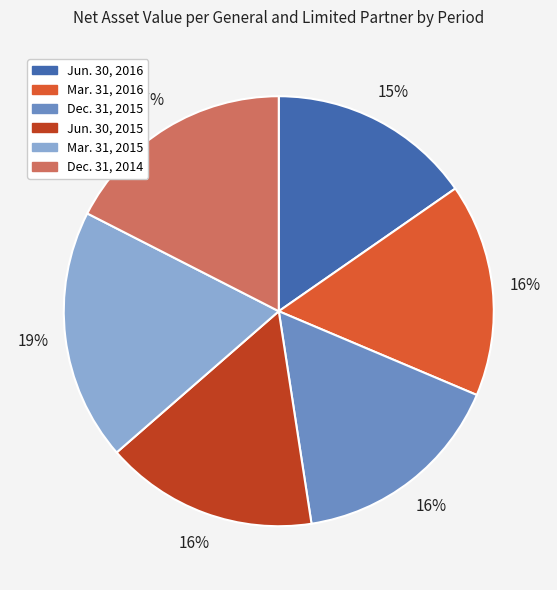

What is the ratio of the value at Dec. 31, 2015 to the value at Mar. 31, 2016?

1.0